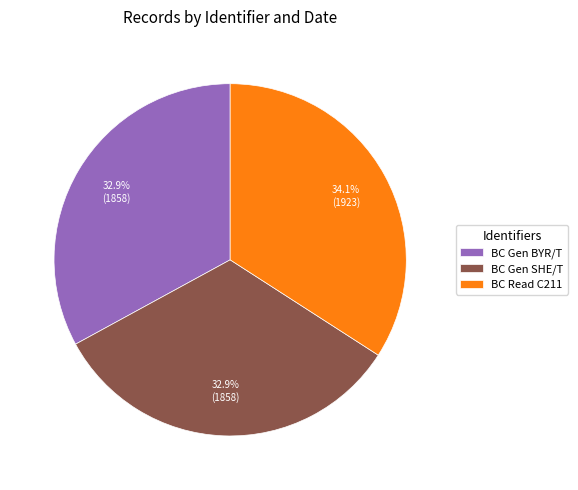

To the nearest percent, what percentage of the pie is BC Gen BYR/T?

33%